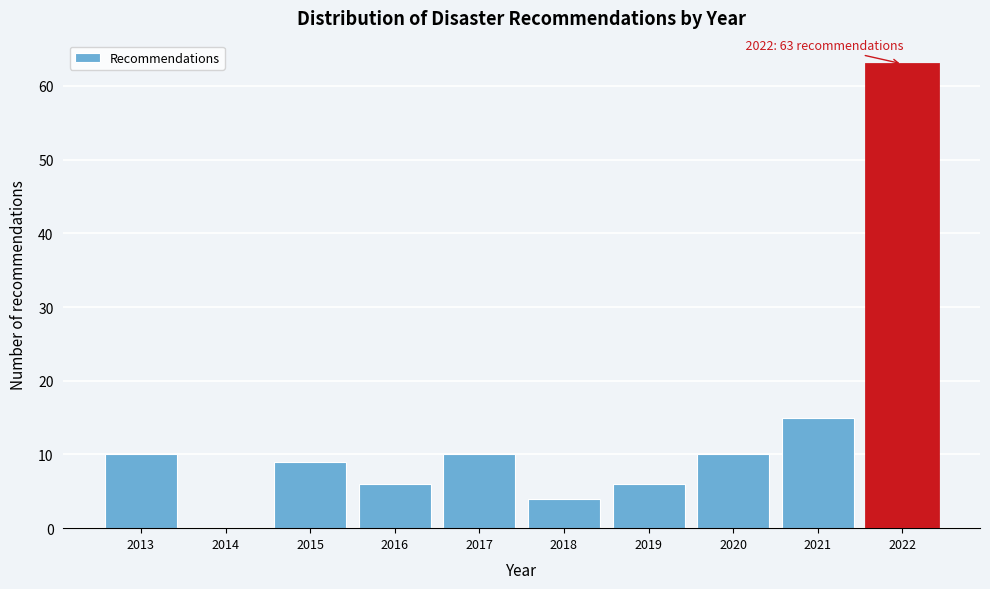

Reading right to left, transcribe all the data shown in this chart.

2022=63	2021=15	2020=10	2019=6	2018=4	2017=10	2016=6	2015=9	2014=0	2013=10